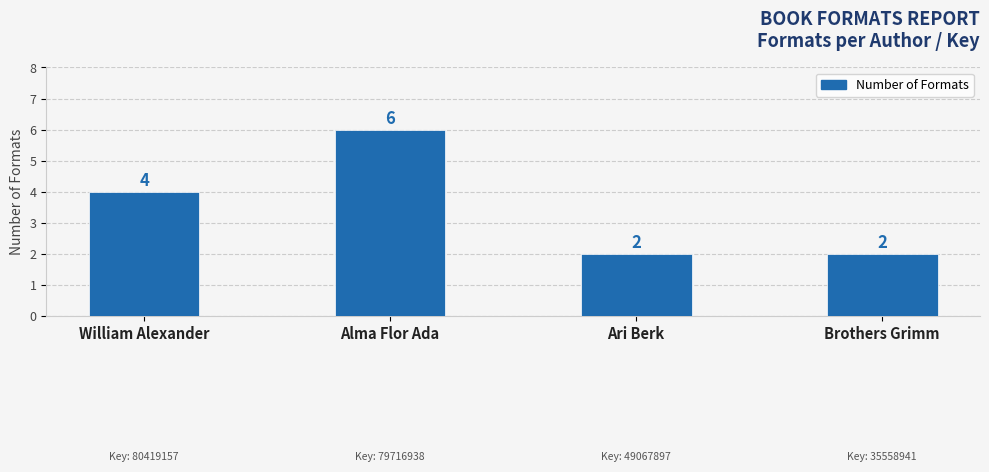

What is the difference between the second highest and second lowest values?

2